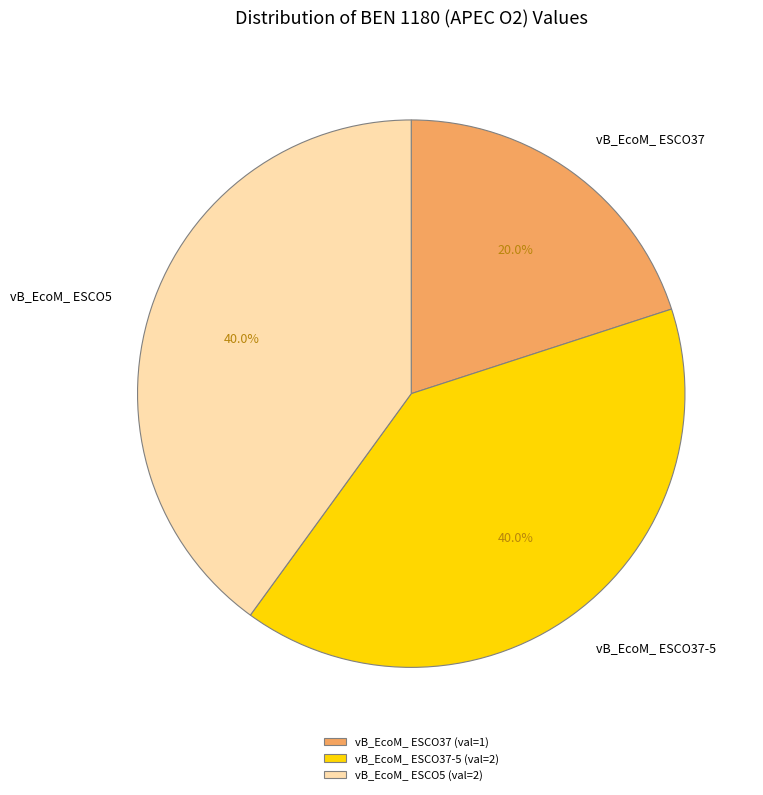

What percentage is the vB_EcoM_ ESCO37 slice, to the nearest percent?

20%